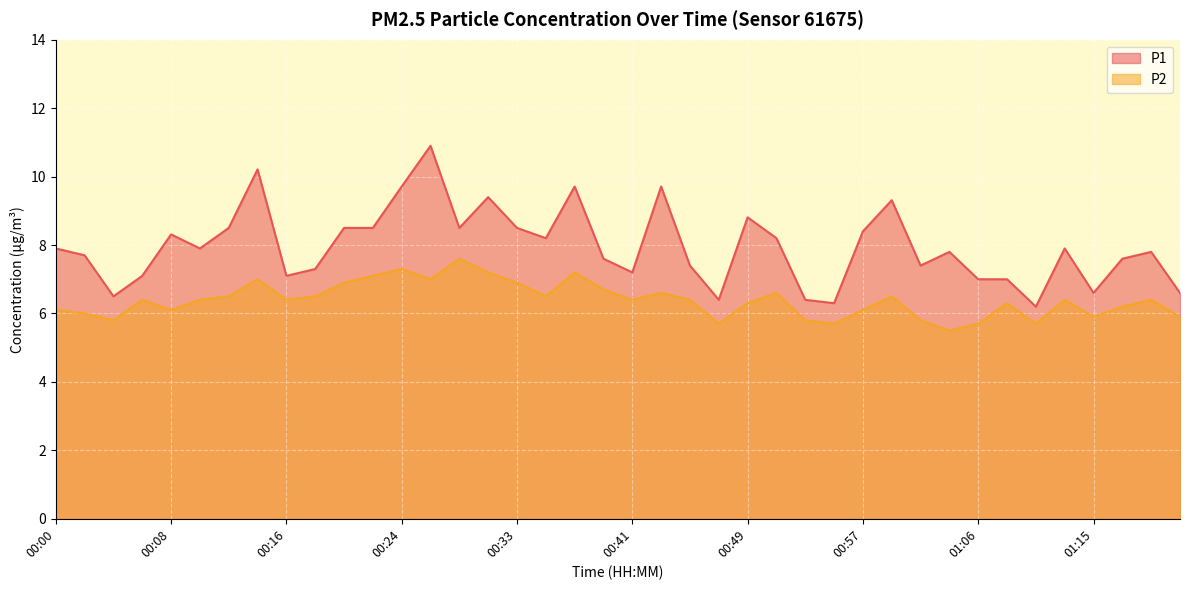

Reading right to left, transcribe all the data shown in this chart.

P1: 6.6	7.8	7.6	6.6	7.9	6.2	7.0	7.0	7.8	7.4	9.3	8.4	6.3	6.4	8.2	8.8	6.4	7.4	9.7	7.2	7.6	9.7	8.2	8.5	9.4	8.5	10.9	9.7	8.5	8.5	7.3	7.1	10.2	8.5	7.9	8.3	7.1	6.5	7.7	7.9
P2: 5.9	6.4	6.2	5.9	6.4	5.7	6.3	5.7	5.5	5.8	6.5	6.1	5.7	5.8	6.6	6.3	5.7	6.4	6.6	6.4	6.7	7.2	6.5	6.9	7.2	7.6	7.0	7.3	7.1	6.9	6.5	6.4	7.0	6.5	6.4	6.1	6.4	5.8	6.0	6.1